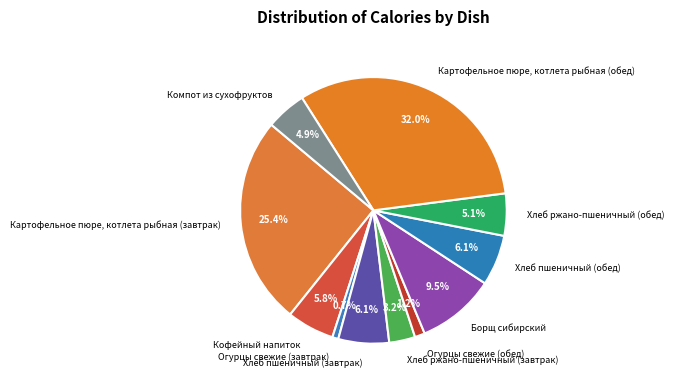

Which slice is the largest?

Картофельное пюре, котлета рыбная (обед)